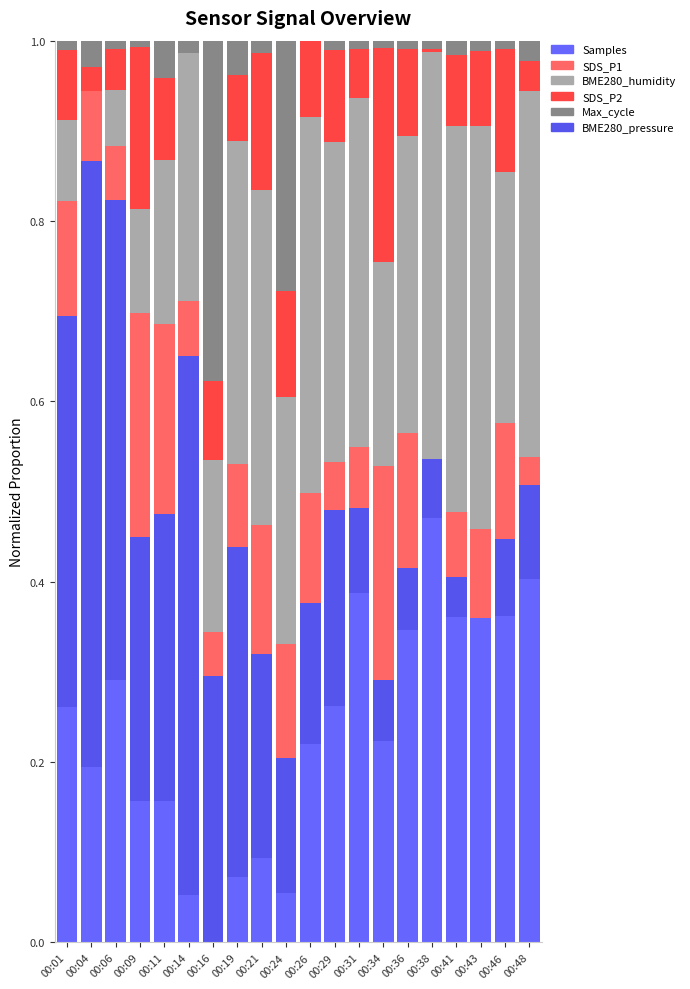

How many positive values does the Samples series have?

19